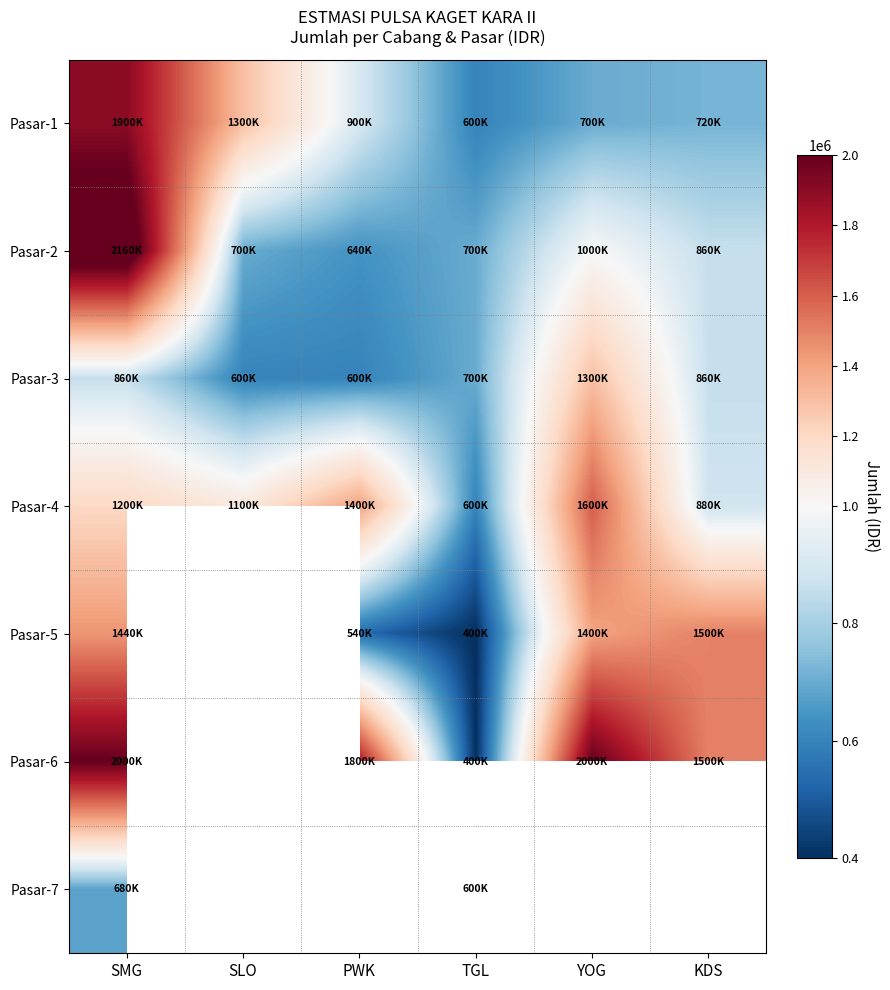

What is the average value of the Pasar-4 series?

1130000.0